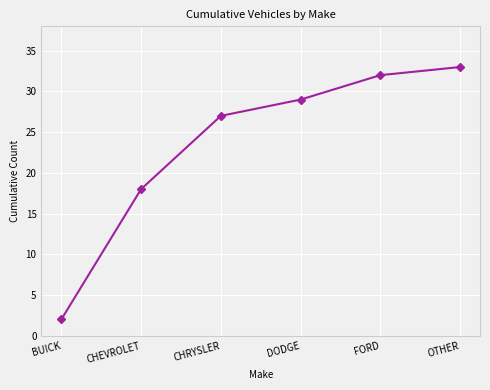

Approximately how many times larger is the value at FORD compared to BUICK?

16.0